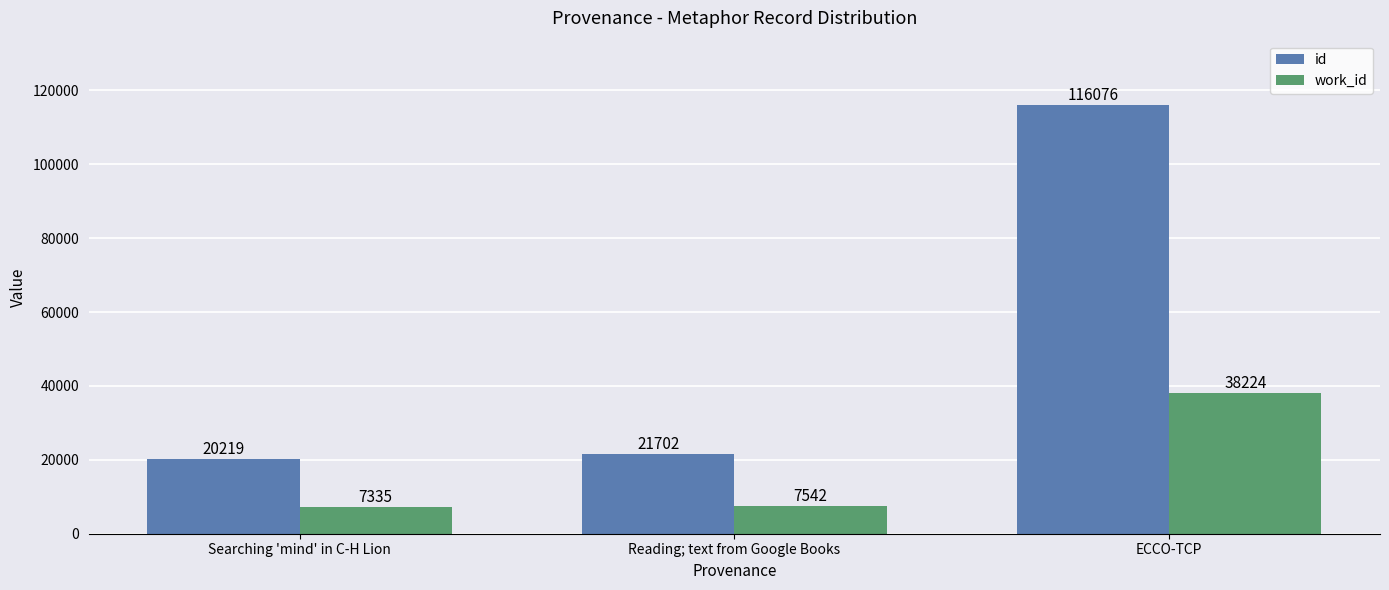

What is the total value across all series at Searching 'mind' in C-H Lion?

27554